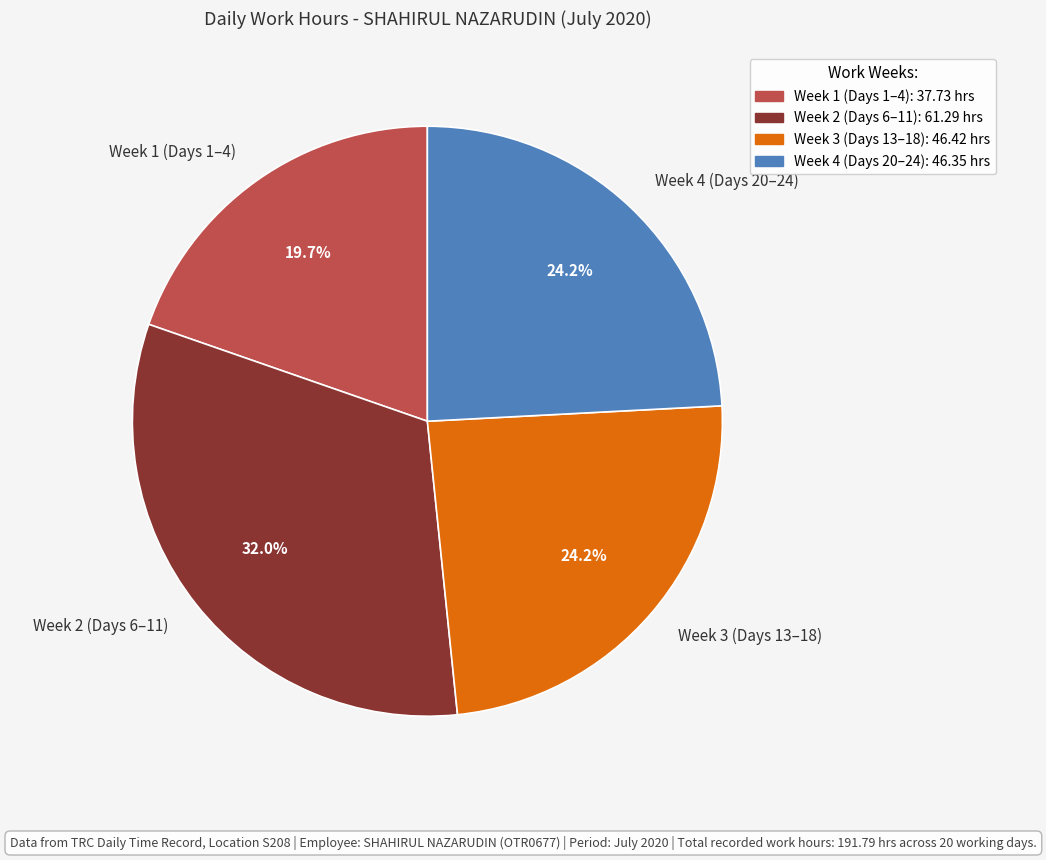

Approximately how many times larger is the value at Week 2 (Days 6–11) compared to Week 1 (Days 1–4)?

1.6